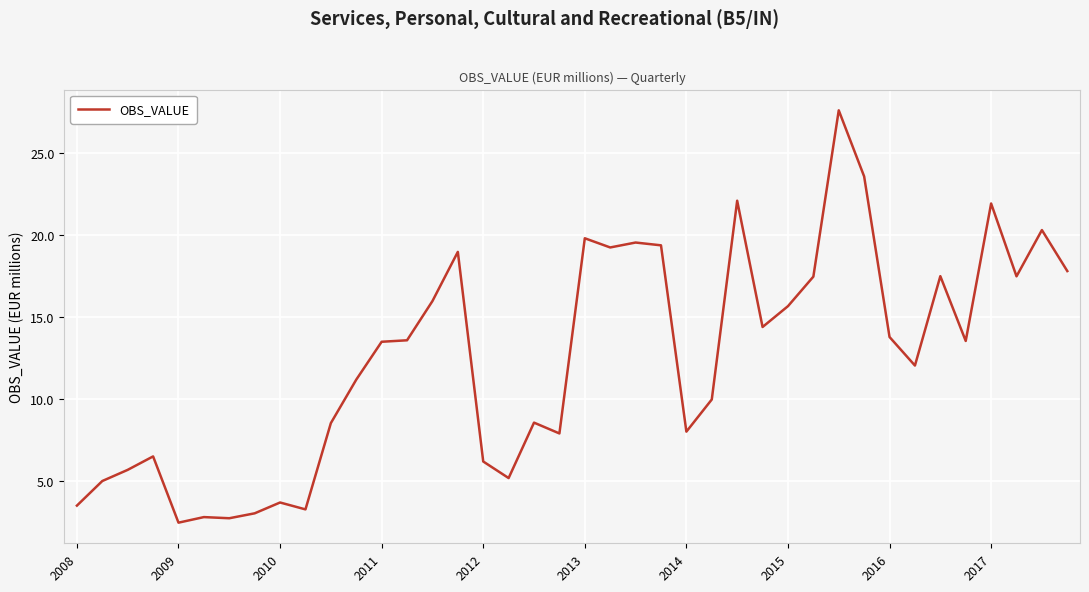

What is the difference between the maximum and minimum values?

25.1